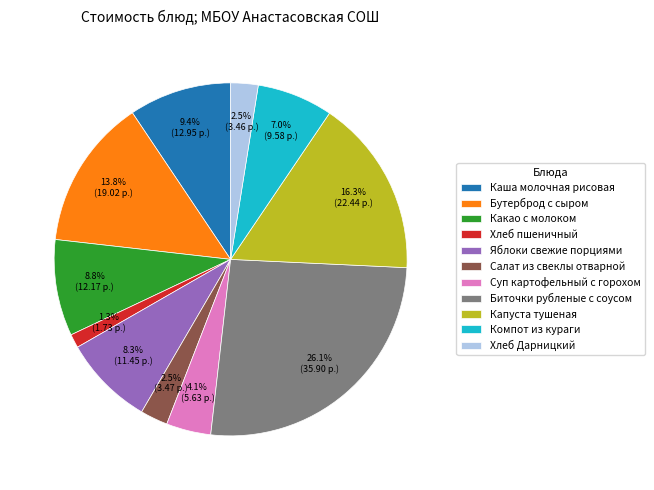

Is there a majority slice in this chart?

No